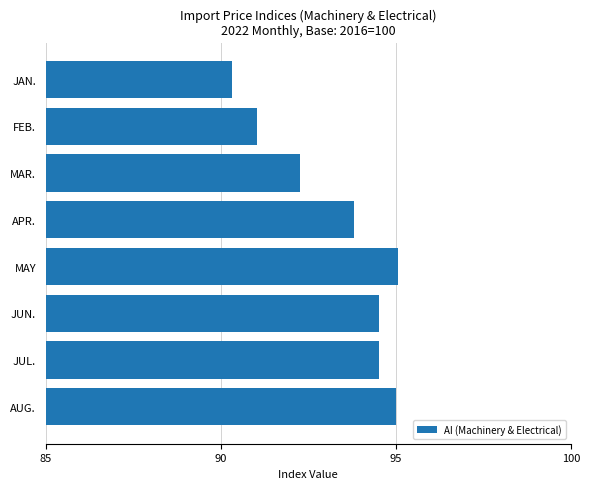

What is the difference between the maximum and minimum values?

4.7